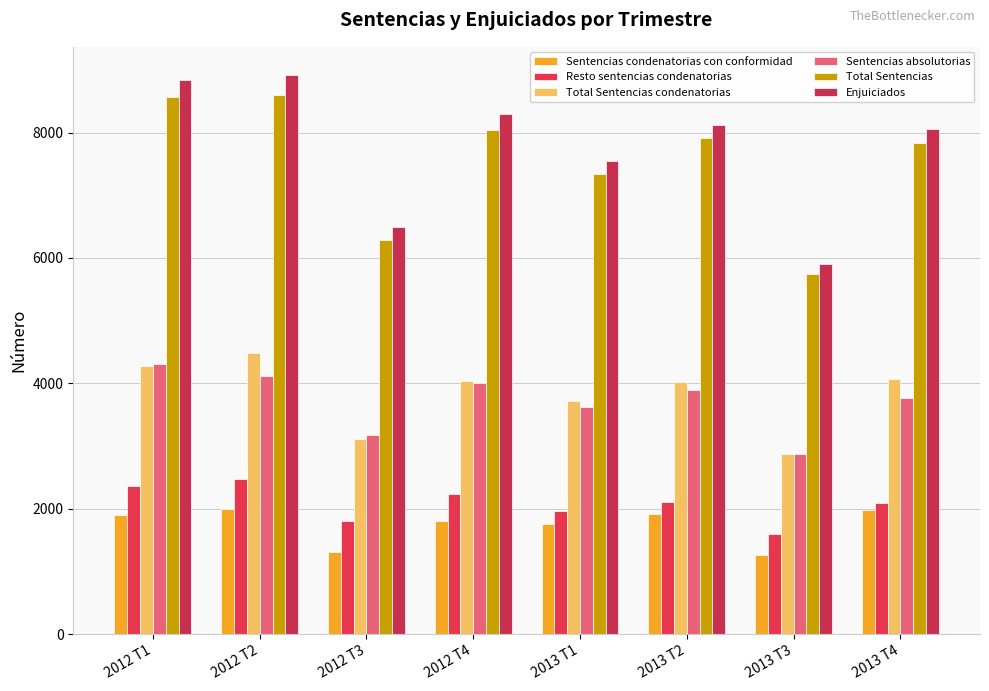

Does the chart contain stacked bars?

No